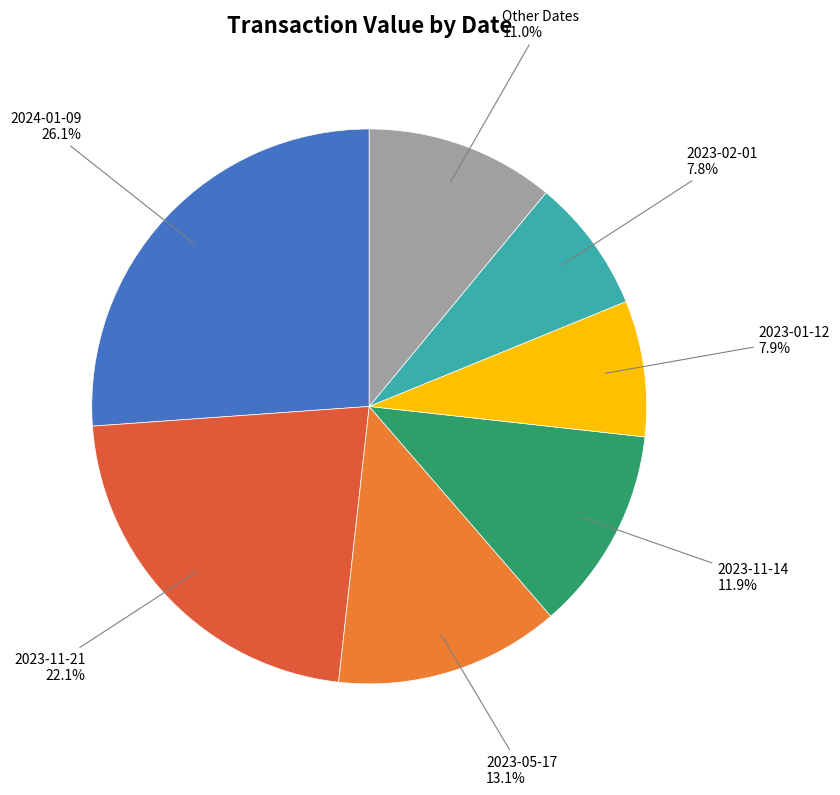

Which slice is the largest?

2024-01-09